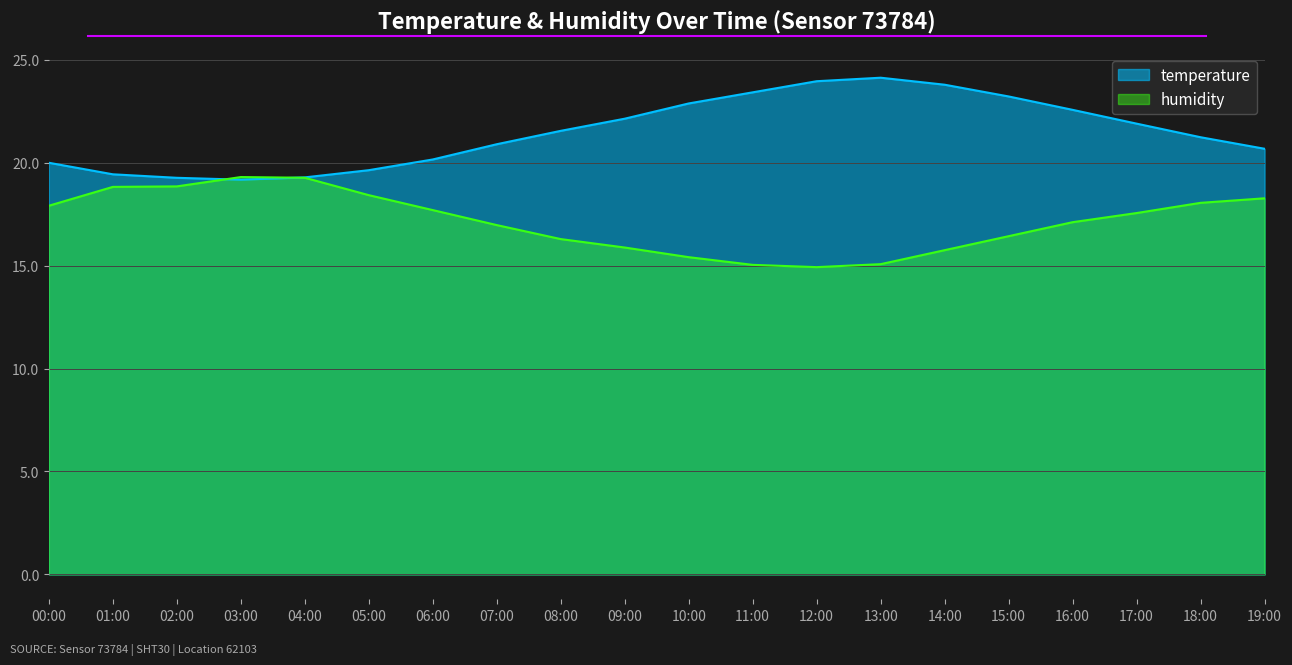

What is the value of the humidity point at the 8th from the left?

17.0